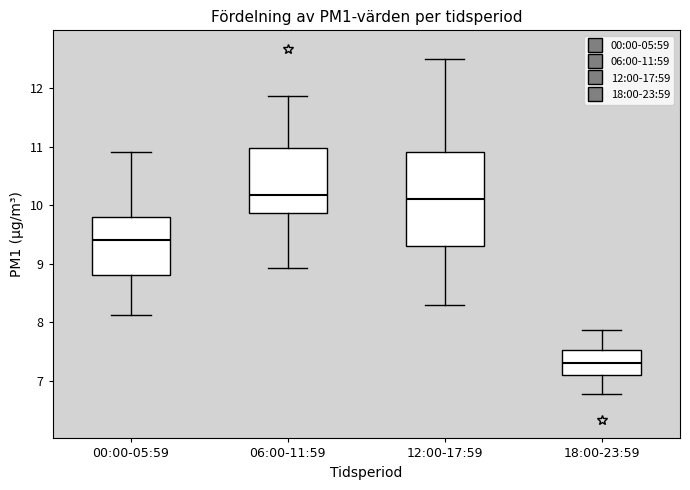

Reading left to right, read every box against the y-axis: the position of its median line, the range the box covers, and the ends of its whiskers. The values are not printed on the chart, so give them approximately, as read against the axis.

00:00-05:59: median 9.4, box 8.8 to 9.8, whiskers 8.1 to 10.9
06:00-11:59: median 10.2, box 9.9 to 11.0, whiskers 8.9 to 11.9
12:00-17:59: median 10.1, box 9.3 to 10.9, whiskers 8.3 to 12.5
18:00-23:59: median 7.3, box 7.1 to 7.5, whiskers 6.8 to 7.9